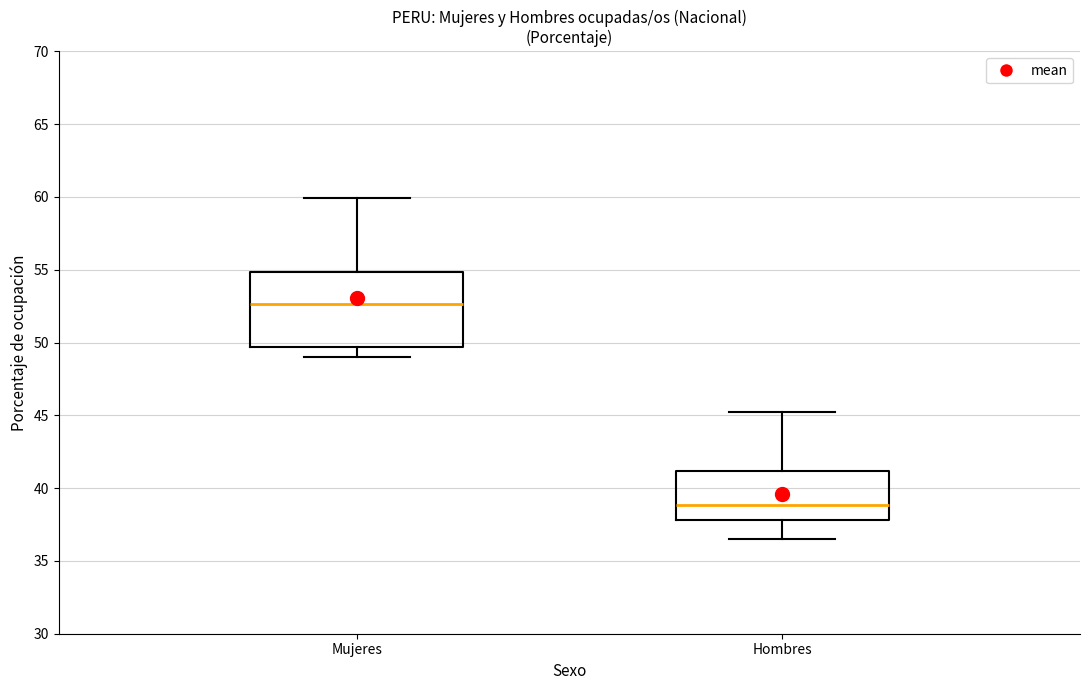

Reading left to right, read every box against the y-axis: the position of its median line, the range the box covers, and the ends of its whiskers. The values are not printed on the chart, so give them approximately, as read against the axis.

Mujeres: median 52.5, box 49.5 to 55.0, whiskers 49.0 to 60.0
Hombres: median 39.0, box 38.0 to 41.0, whiskers 36.5 to 45.0